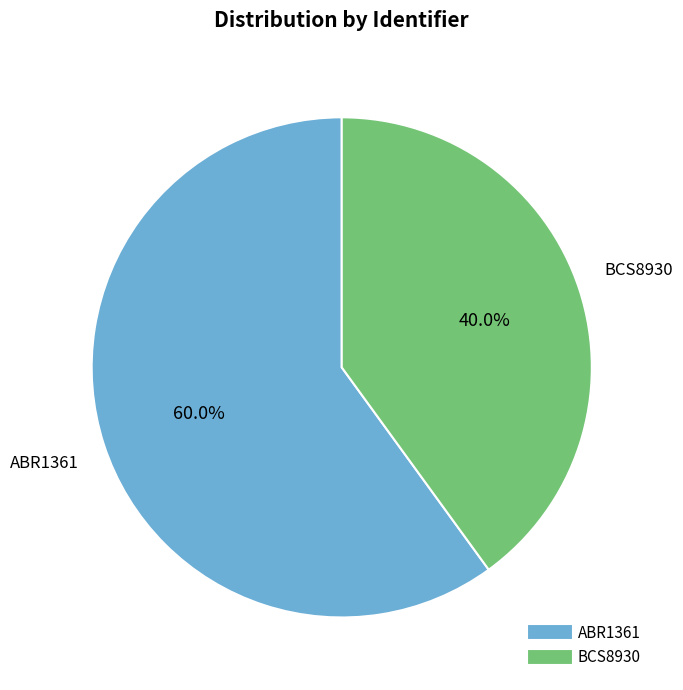

To the nearest percent, what is the difference between the largest and smallest slice percentages?

20%